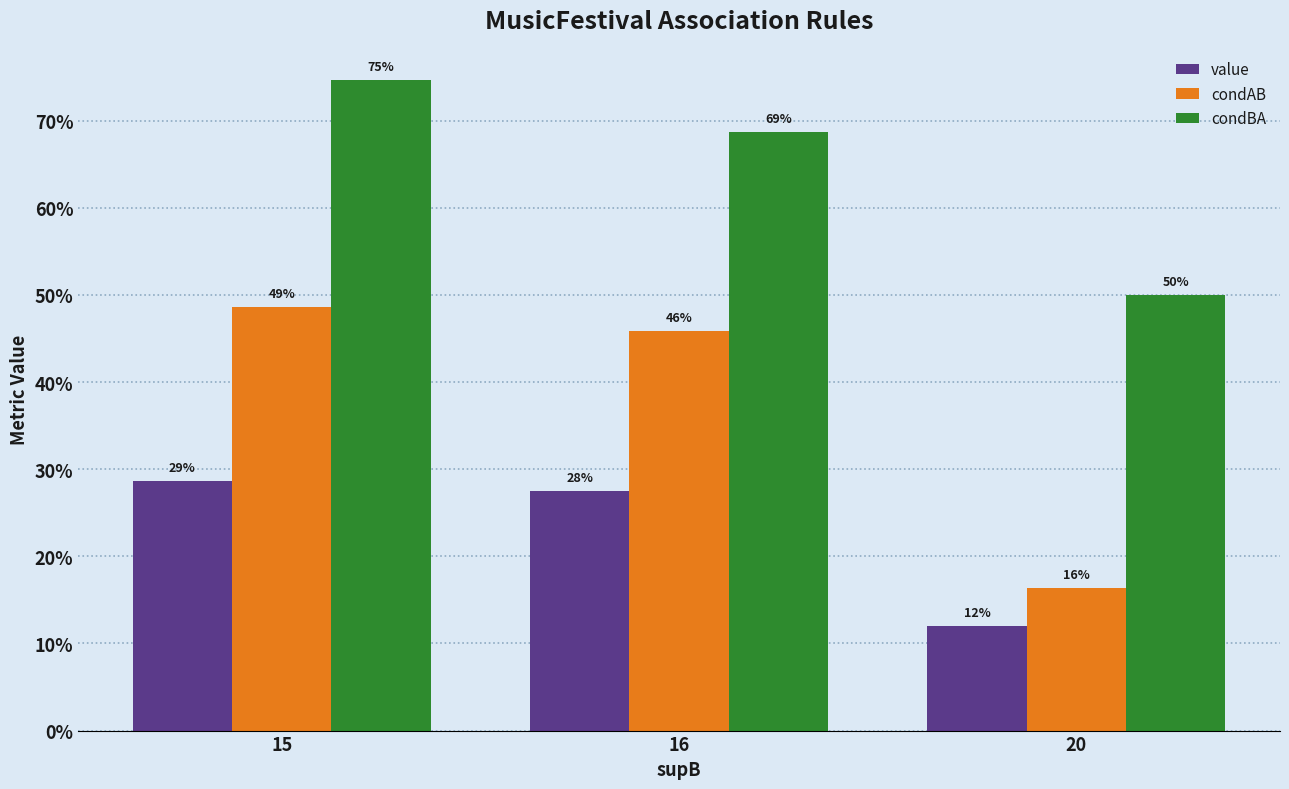

What are all the series names shown in the legend?

value, condAB, condBA